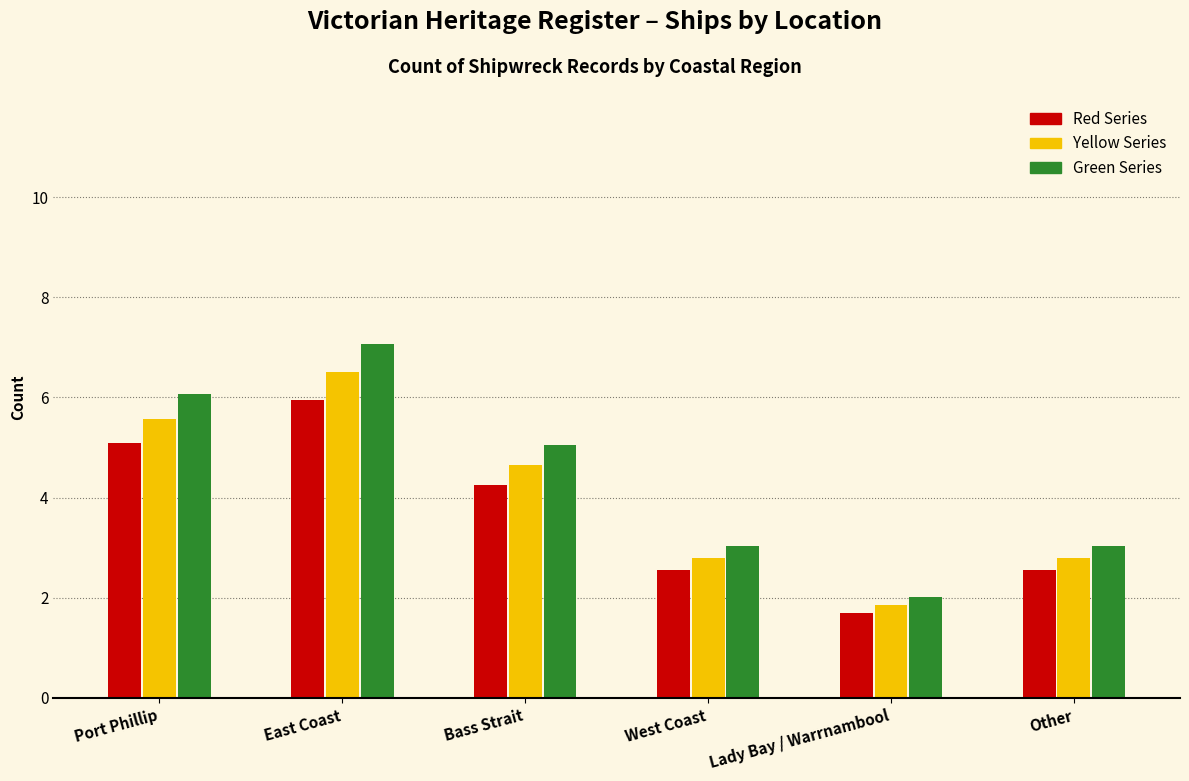

Which label corresponds to the smallest value in the chart?

Lady Bay / Warrnambool